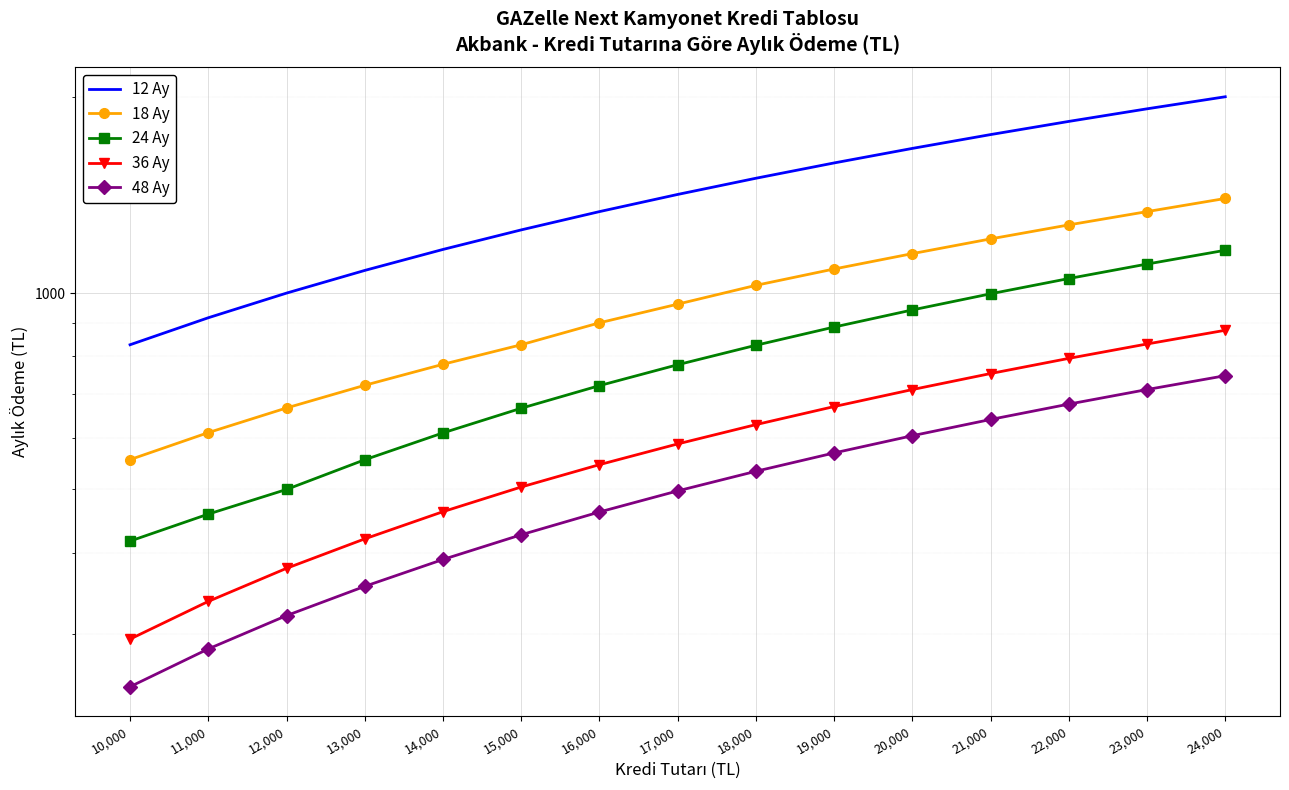

What is the difference between the maximum and minimum values in the 36 Ay series?

582.2